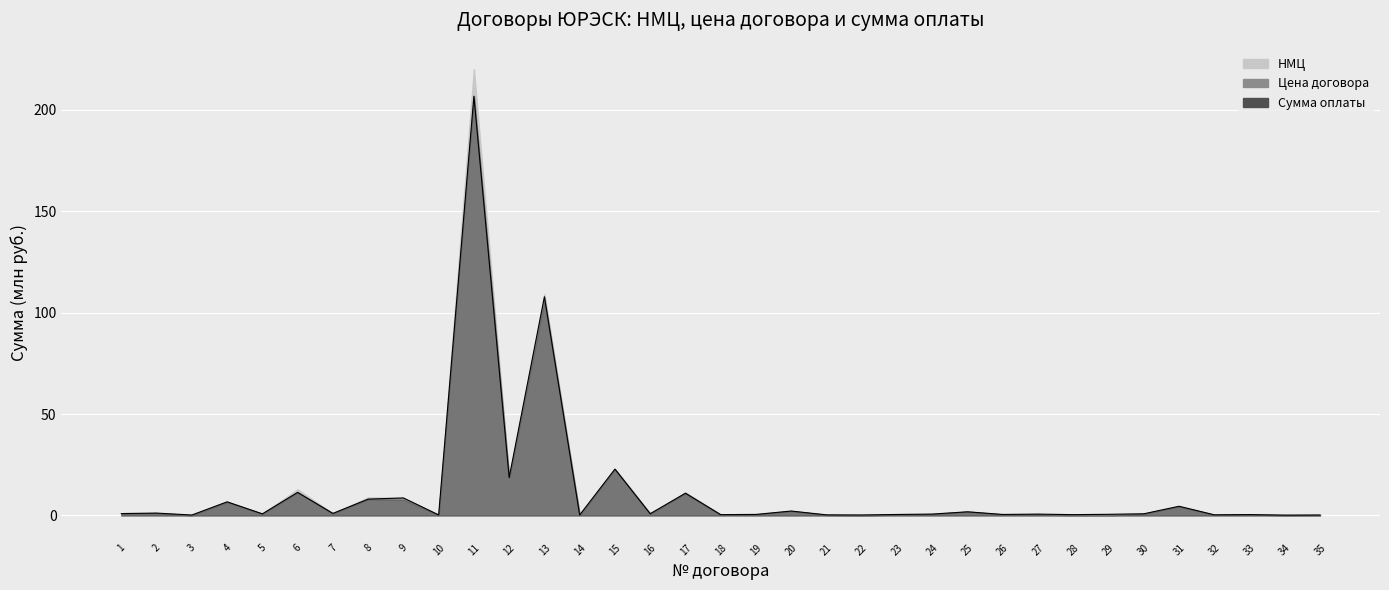

At which category does the chart reach its peak across all series?

11